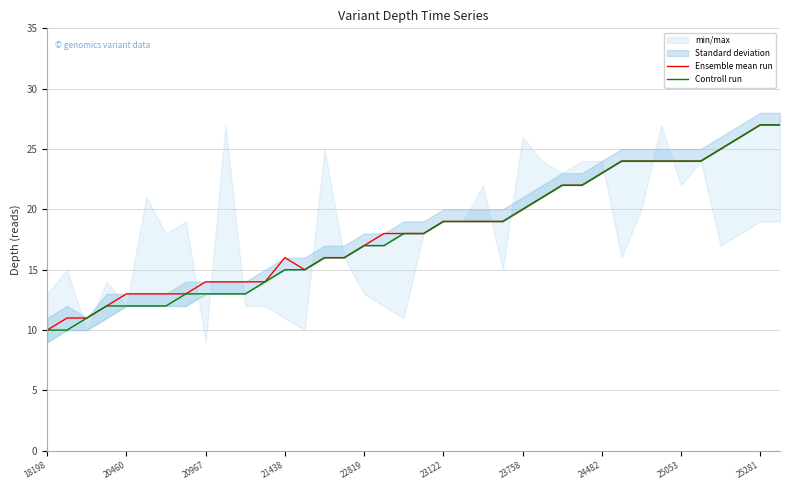

At which label does Ensemble mean run reach its minimum?

18198